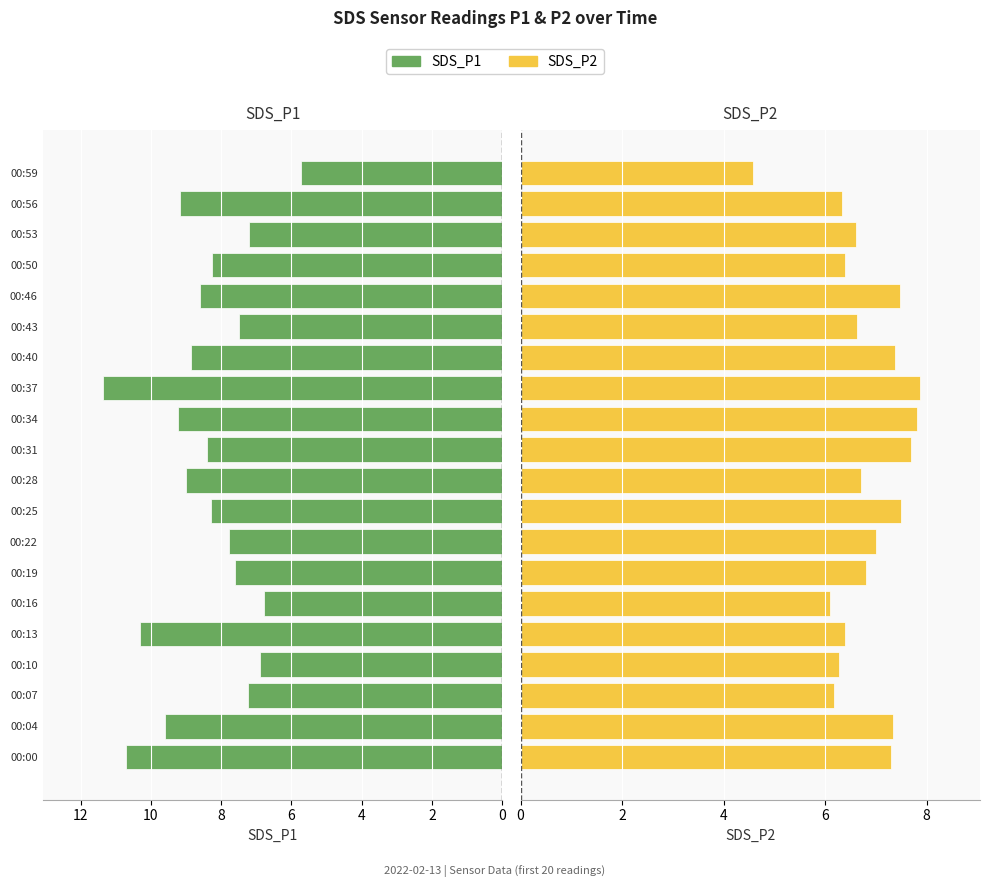

Rank the series at 00:34 from highest to lowest value.

SDS_P1, SDS_P2